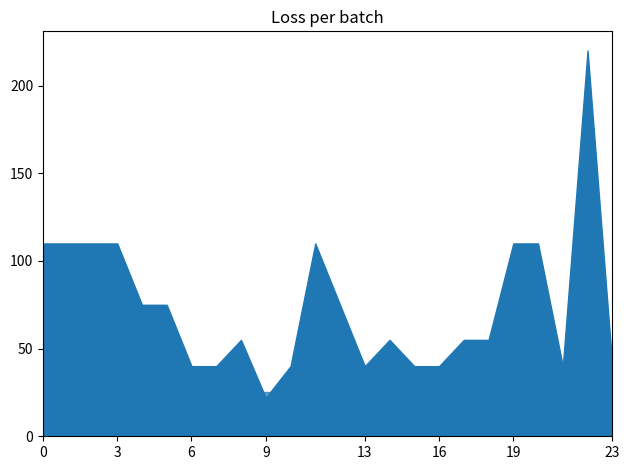

How many categories are shown in the chart?

24